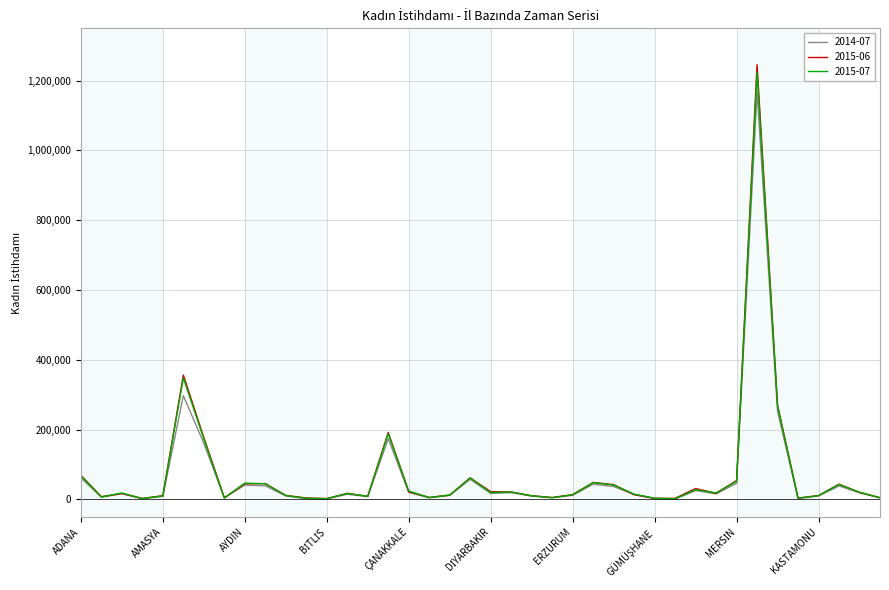

Which series has the largest range (max minus min)?

2015-06